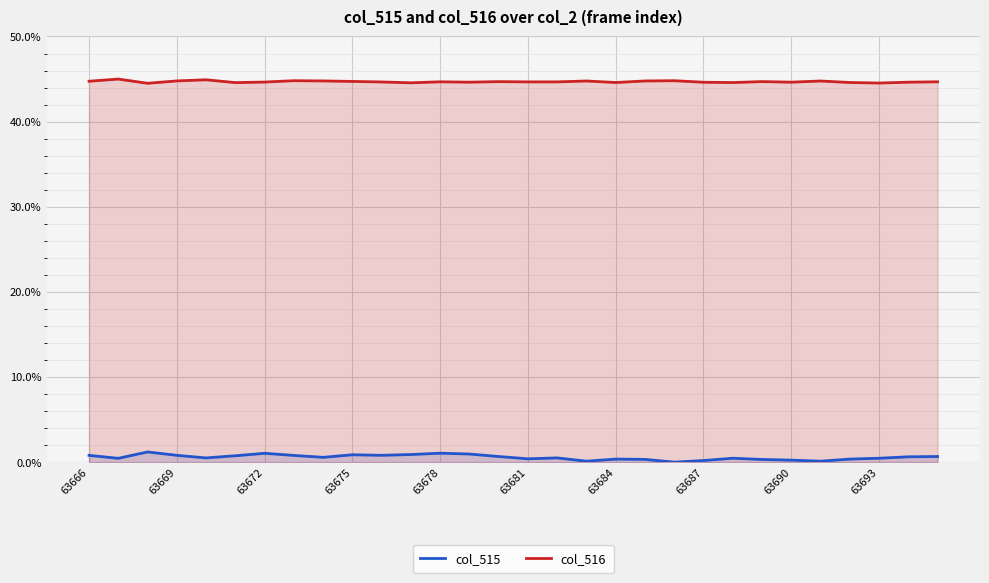

What is the maximum value for col_516?

45.0